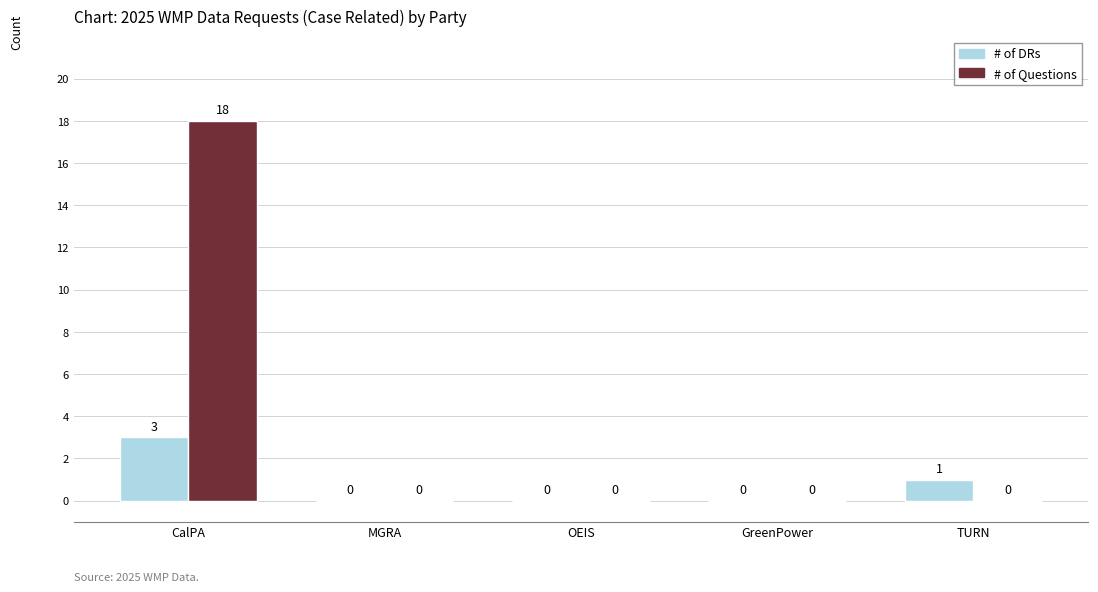

Which series has the largest total across all categories?

# of Questions